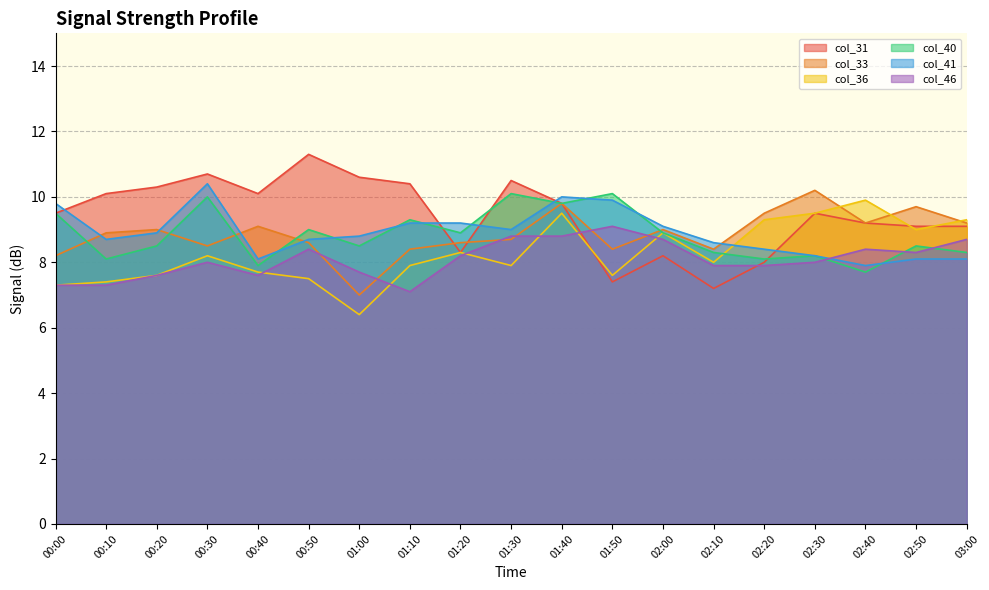

In col_33, how many points are higher than both neighbors (excluding endpoints)?

6